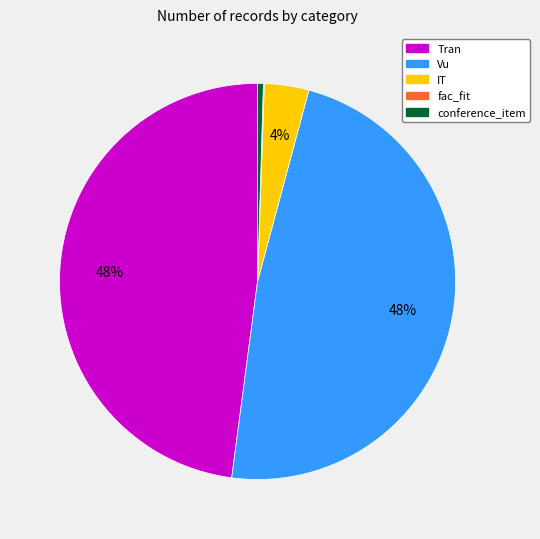

Between conference_item and Vu, which is larger?

Vu